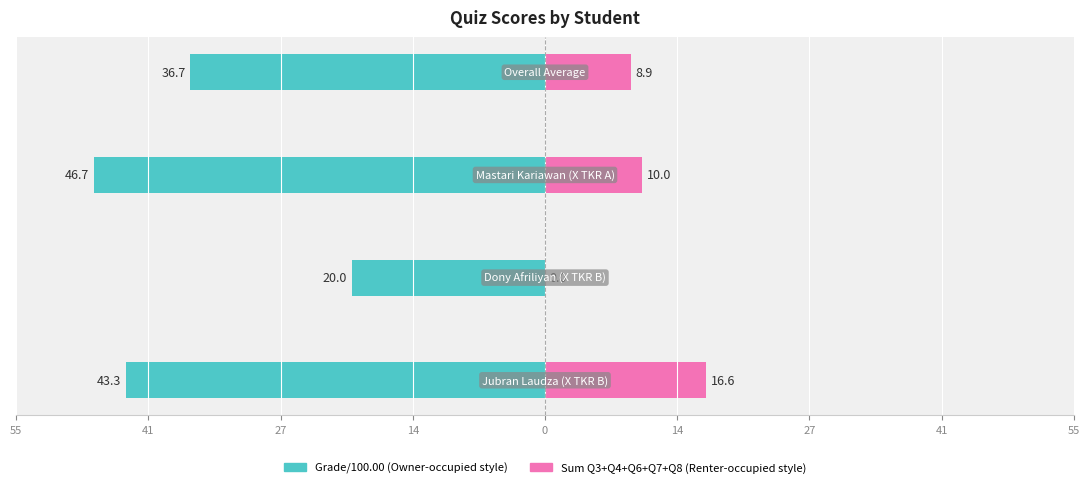

What are all the series names shown in the legend?

Grade/100.00, Sum Q3+Q4+Q6+Q7+Q8